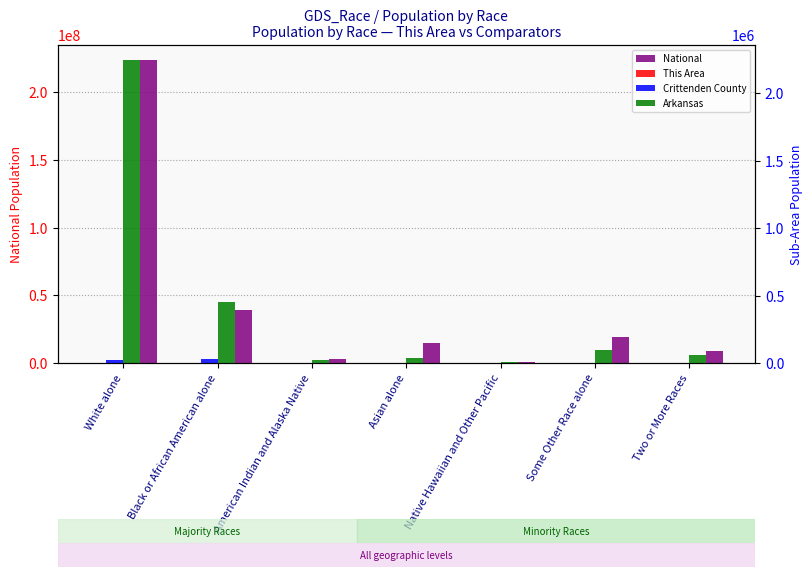

What is the average value of the This Area series?

135